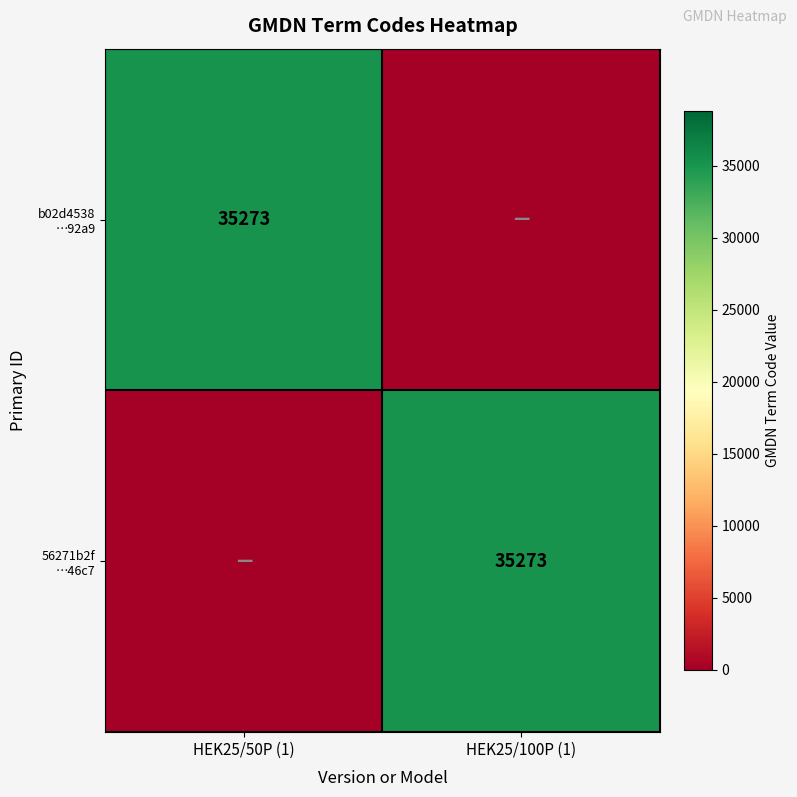

How many positive values does the 56271b2f …46c7 series have?

1